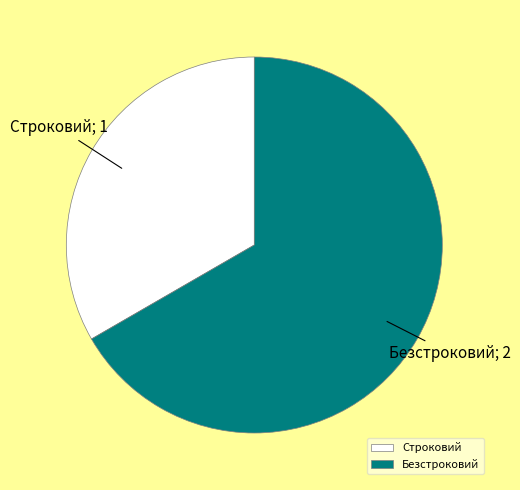

Which category accounts for the majority?

Безстроковий